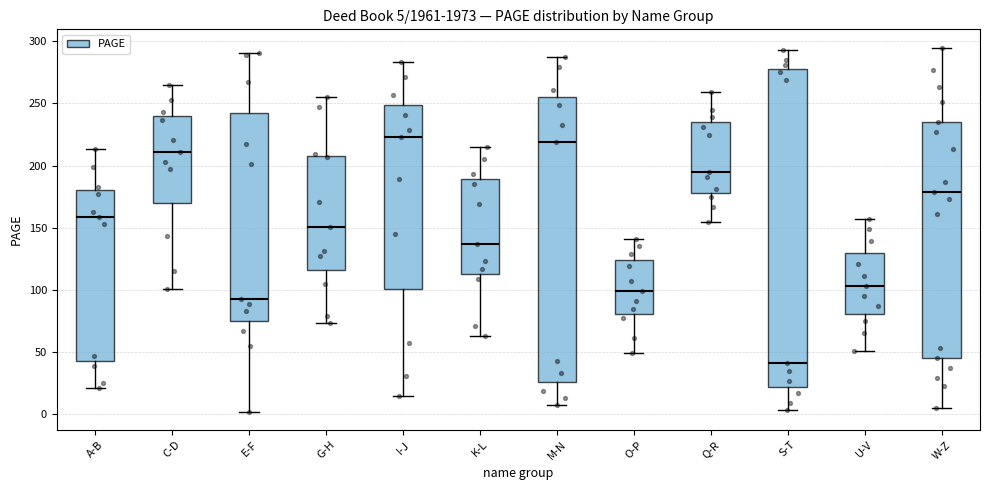

Which box is the tallest, from its lower edge to its upper edge?

S-T